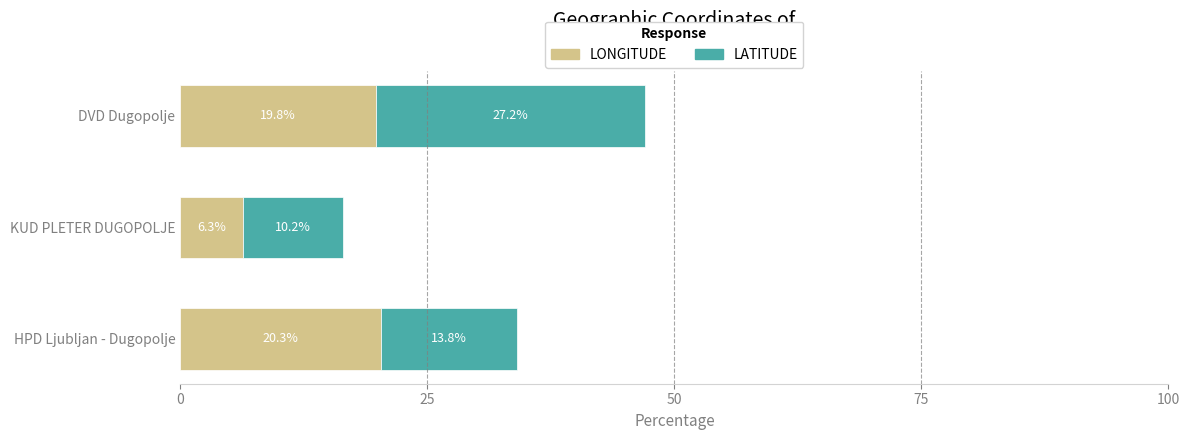

How many data points does each series have?

3